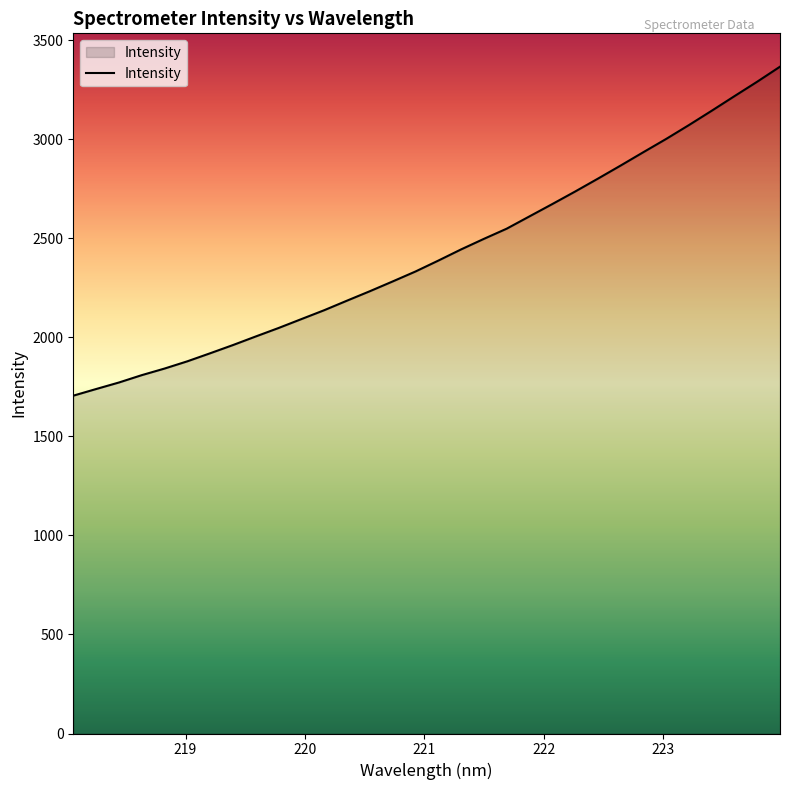

What is the maximum value shown in the chart?

3366.9